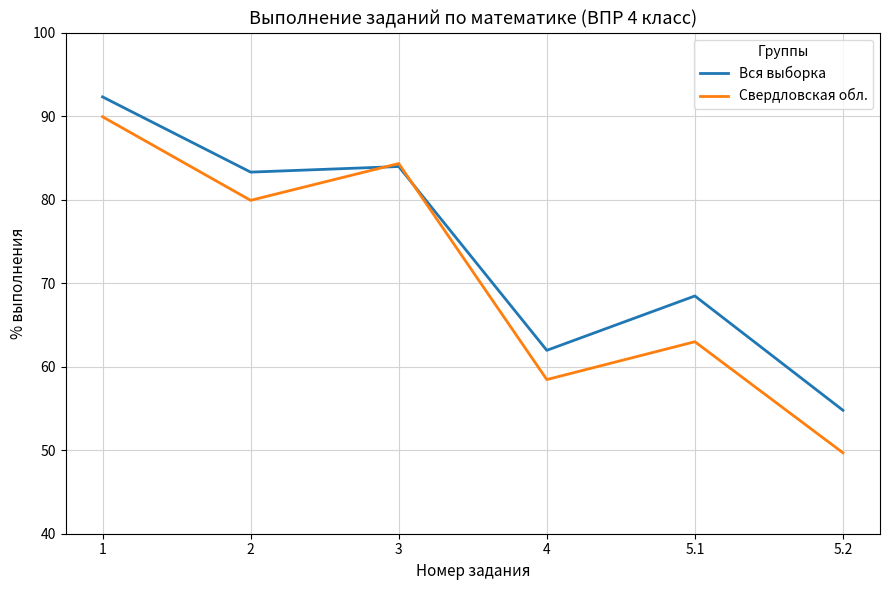

What is the sum of the Свердловская обл. values at 3 and 4?

142.8